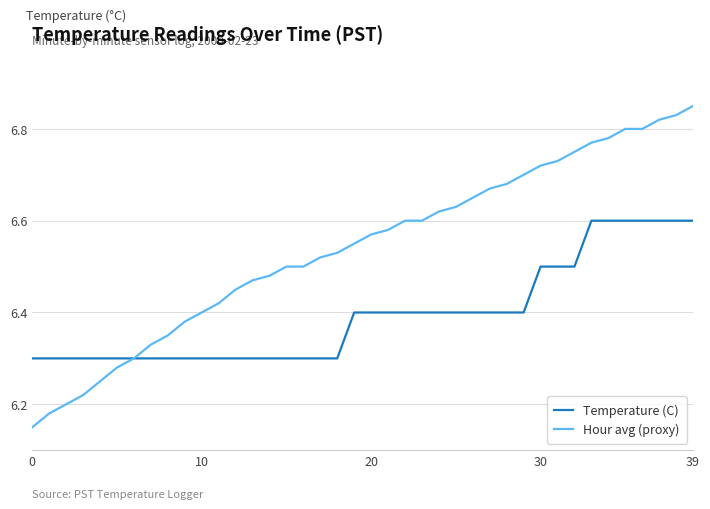

At how many categories does at least one series exceed 6?

40